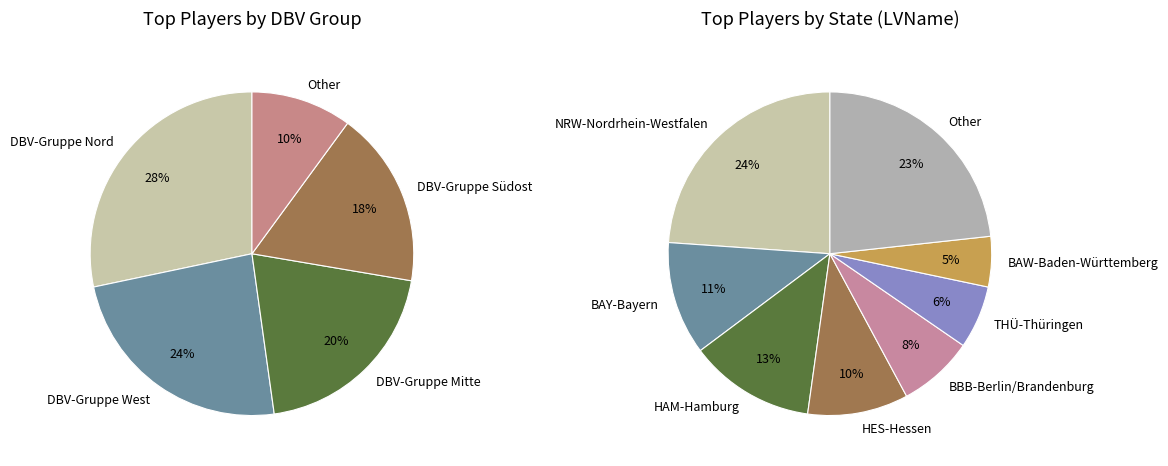

True or false: DBV-Gruppe Südost accounts for 18% of the total.

True